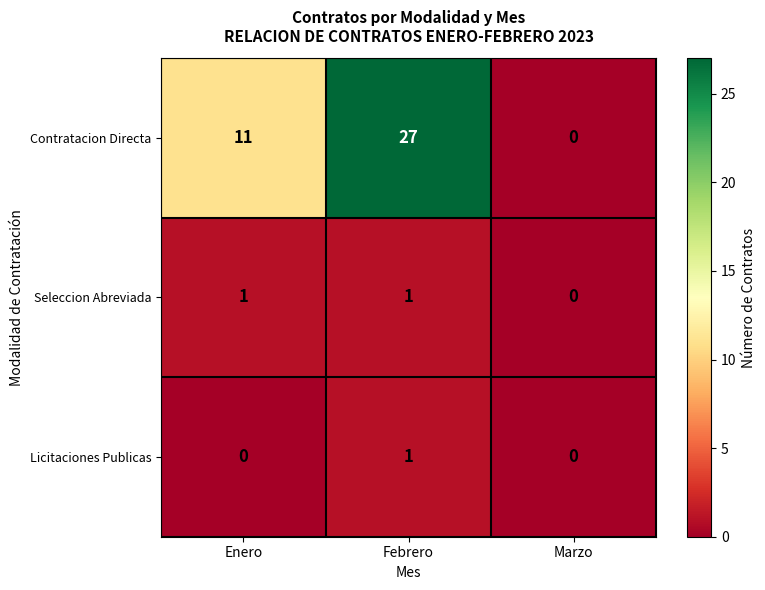

Reading right to left, extract all data points from this chart.

Contratacion Directa: 0	27	11
Seleccion Abreviada: 0	1	1
Licitaciones Publicas: 0	1	0